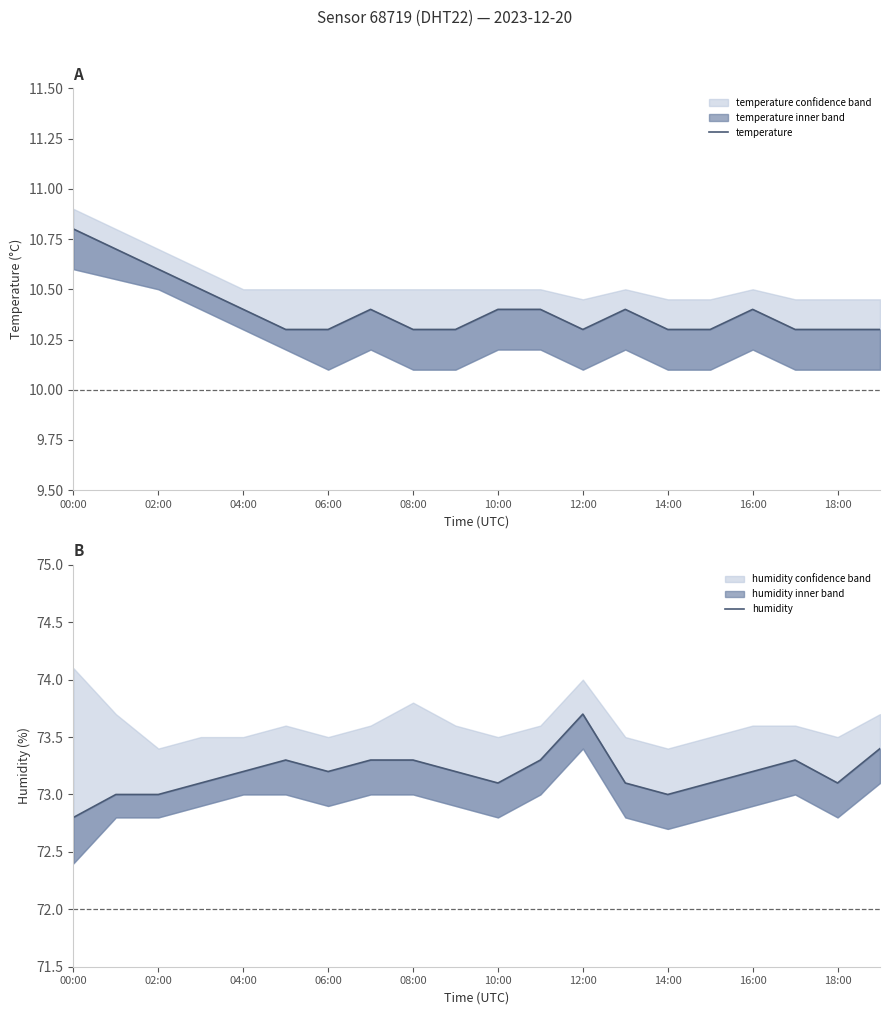

At 14:00, list the series in order from smallest to largest.

temperature, humidity